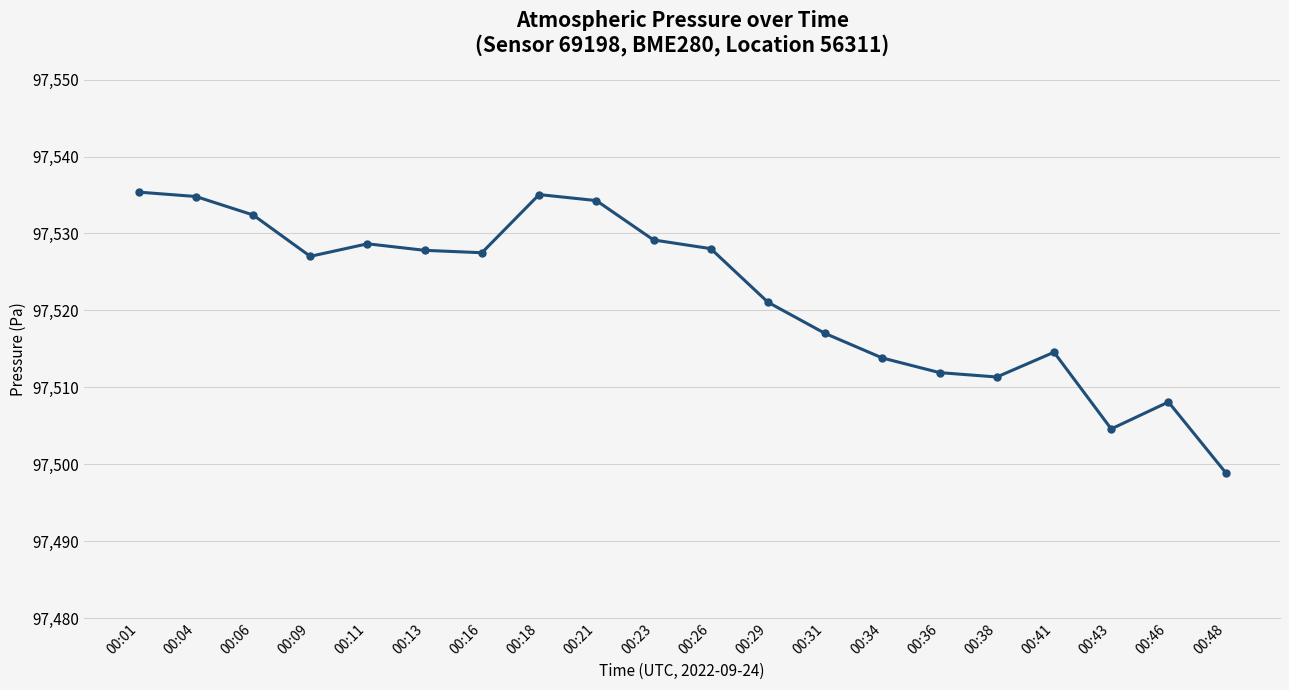

What is the change in value from 00:41 to 00:46?

-6.5